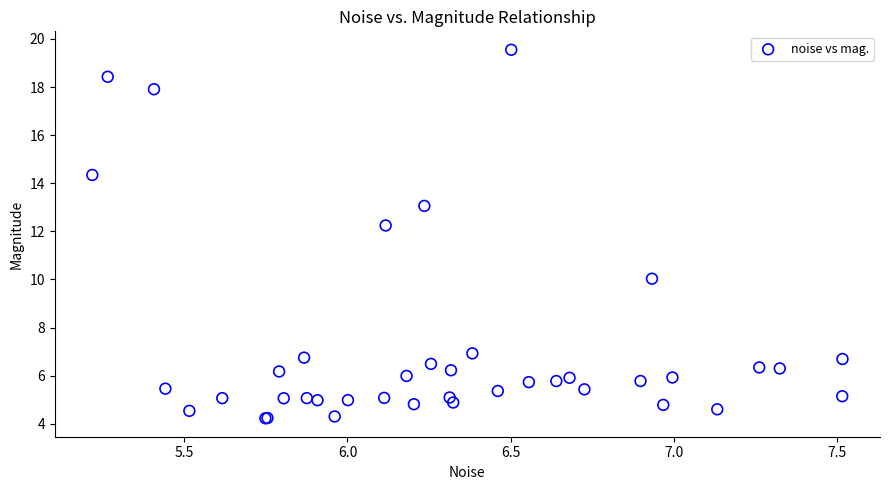

What Y value in the scatter plot is closest to 11?

10.0